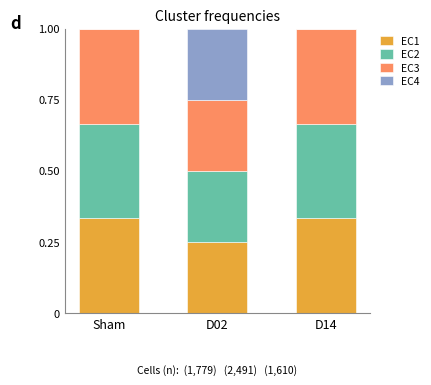

What is the total value across all series at Sham?

1.0